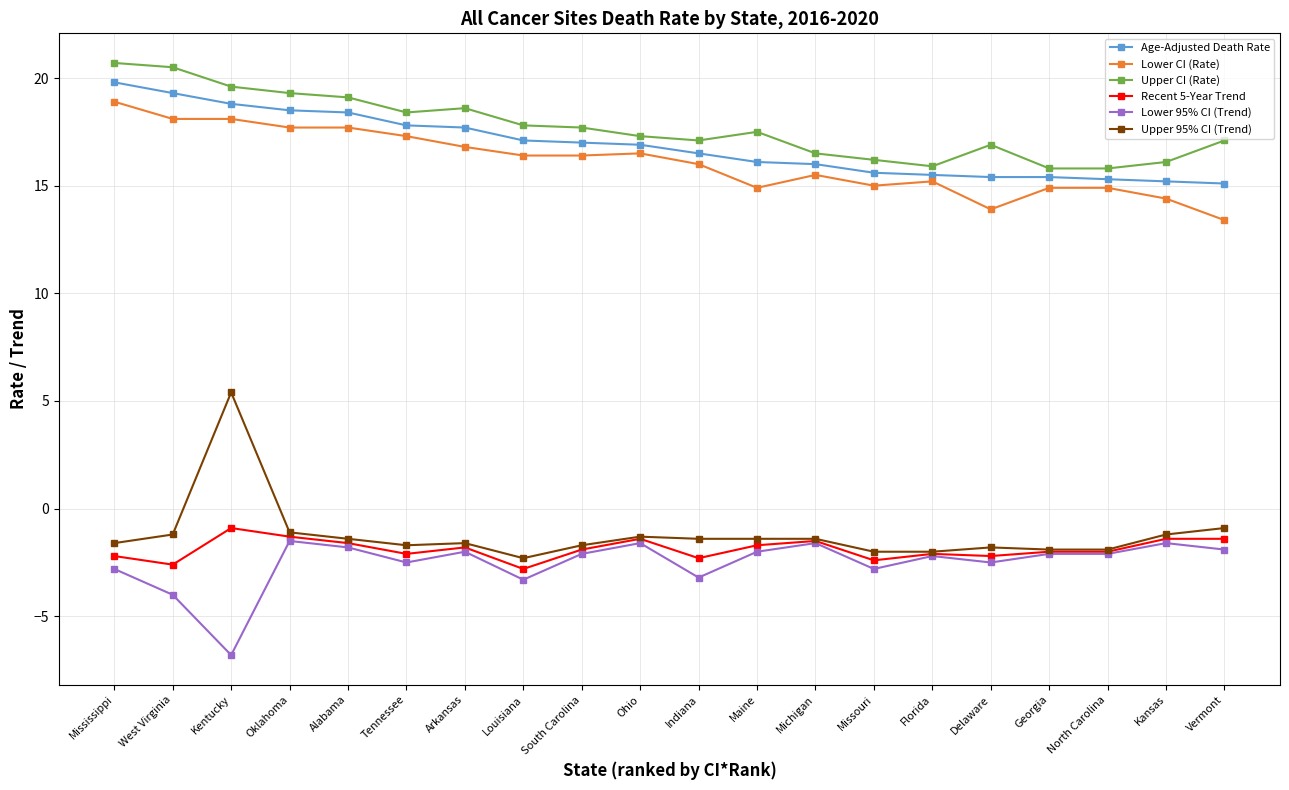

What is the spread (max minus min) of values at Kentucky?

26.4